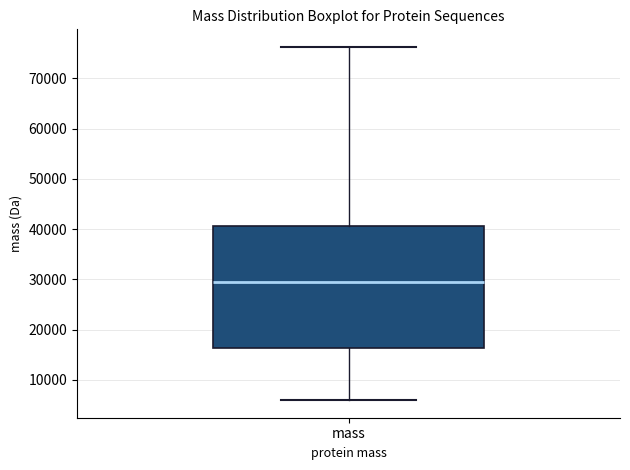

Transcribe this box plot: give where the median line is, the range the box spans, and where the two whiskers end, as read against the y-axis. The values are not printed on the chart, so give them approximately, as read against the axis.

median 29000, box 16000 to 41000, whiskers 6000 to 76000